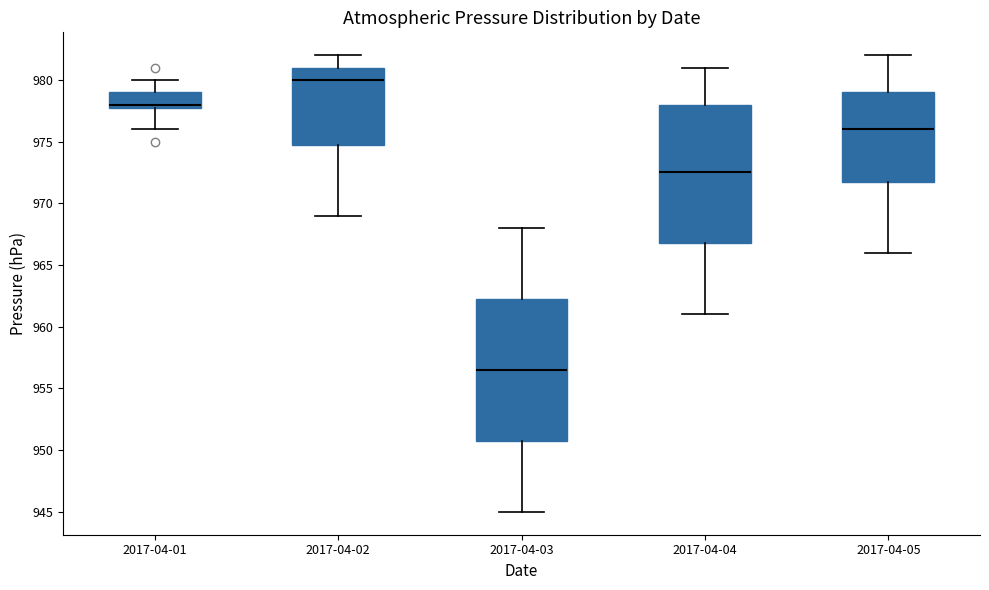

Reading left to right, read every box against the y-axis: the position of its median line, the range the box covers, and the ends of its whiskers. The values are not printed on the chart, so give them approximately, as read against the axis.

2017-04-01: median 978.0 (just above the box's lower edge), box 978.0 to 979.0, whiskers 976.0 to 980.0
2017-04-02: median 980.0, box 975.0 to 981.0, whiskers 969.0 to 982.0
2017-04-03: median 956.5, box 951.0 to 962.5, whiskers 945.0 to 968.0
2017-04-04: median 972.5, box 967.0 to 978.0, whiskers 961.0 to 981.0
2017-04-05: median 976.0, box 972.0 to 979.0, whiskers 966.0 to 982.0